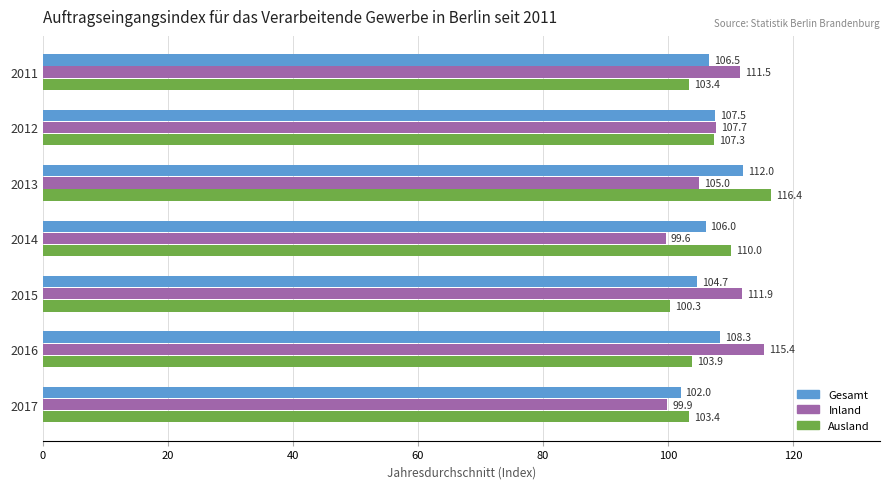

How many categories are shown in the chart?

7